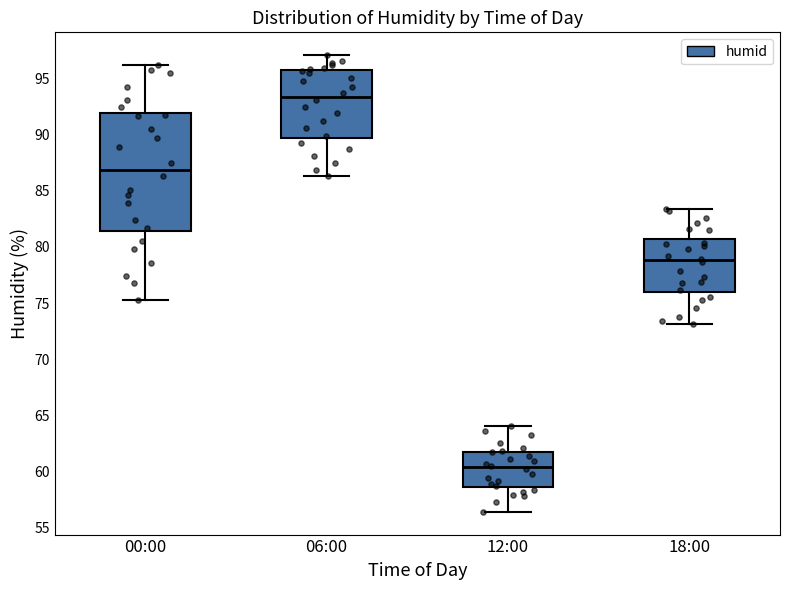

Where does the upper whisker of the box for 06:00 end on the y-axis? The values are not printed on the chart, so give them approximately, as read against the axis.

97.0